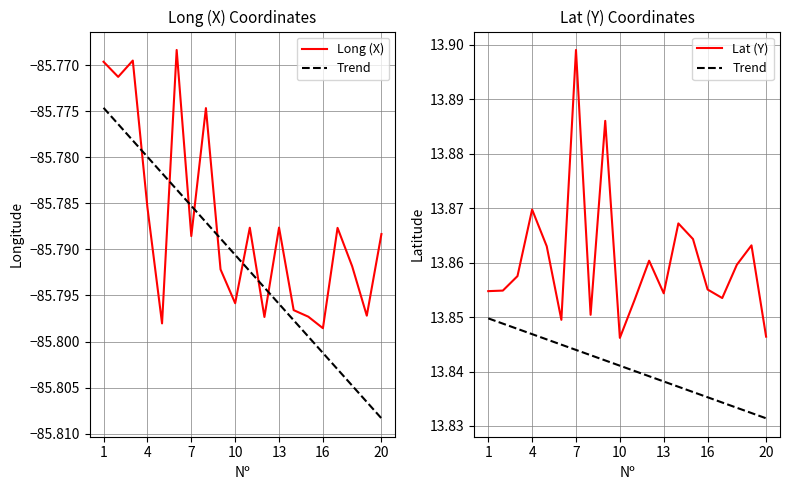

True or false: Trend and Long (X) intersect in this chart.

False